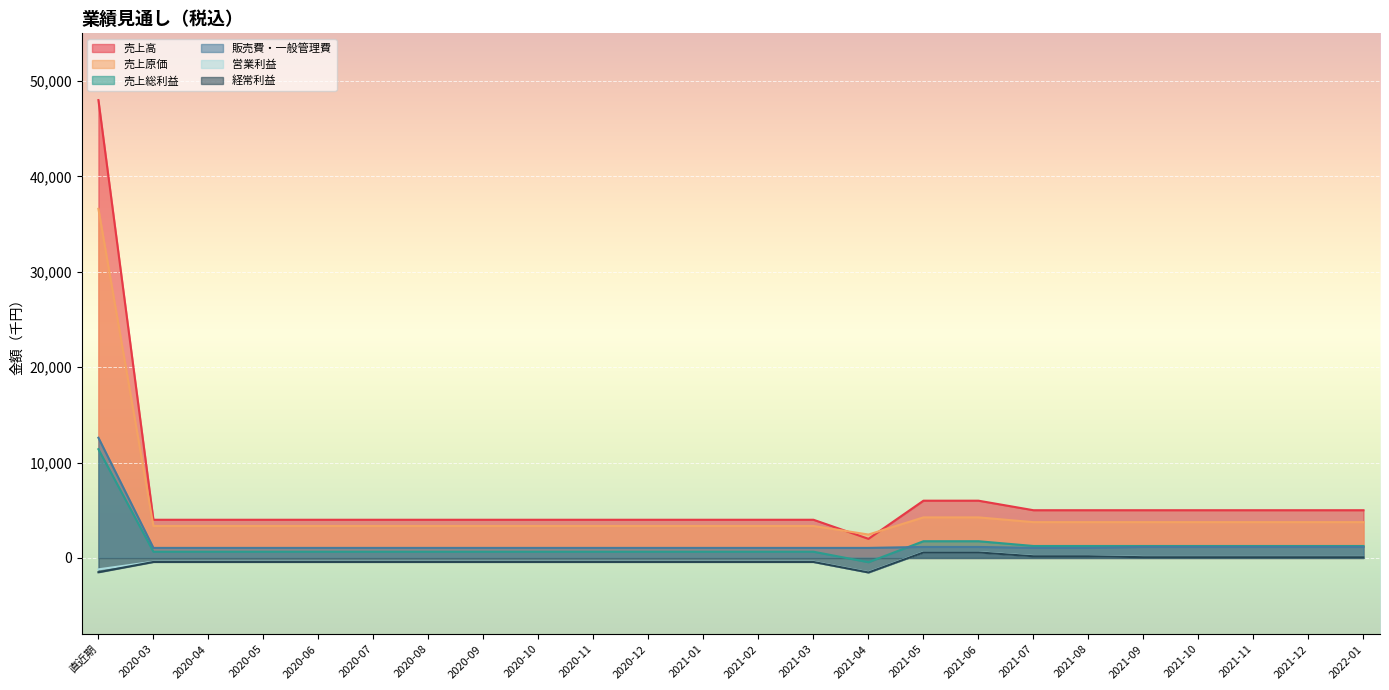

True or false: 経常利益 has a value of 28 at 2021-09.

False